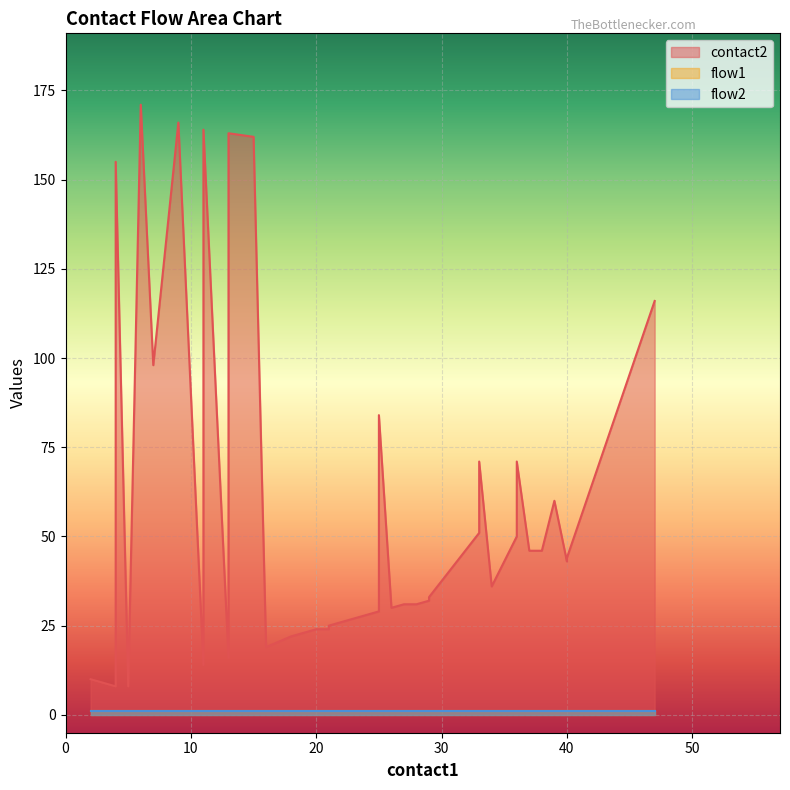

What are all the series names shown in the legend?

contact2, flow1, flow2